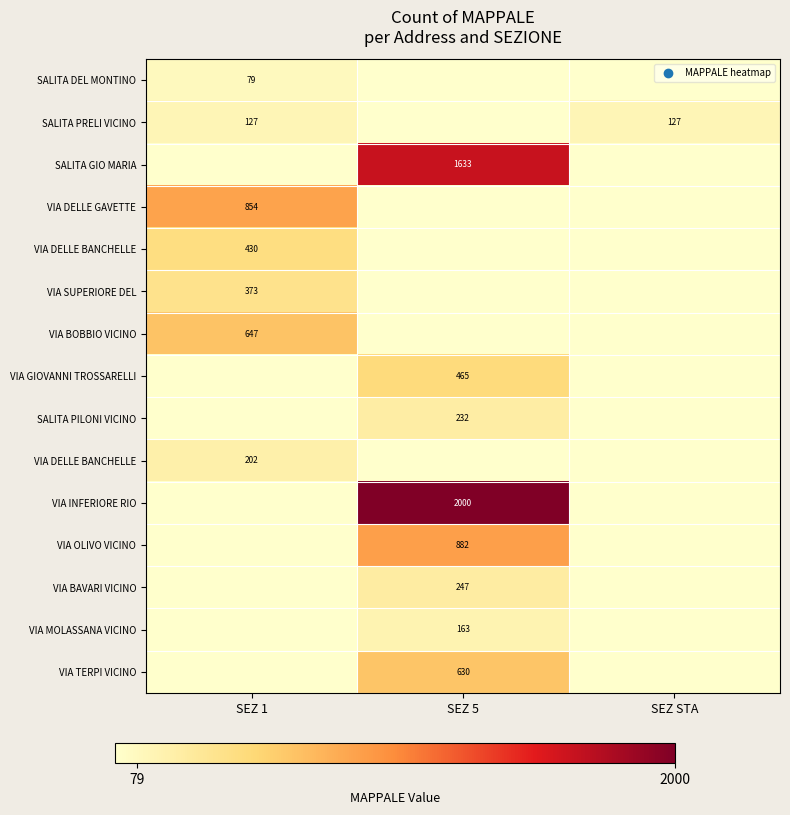

Which category has the lowest value across all series?

SEZ 5